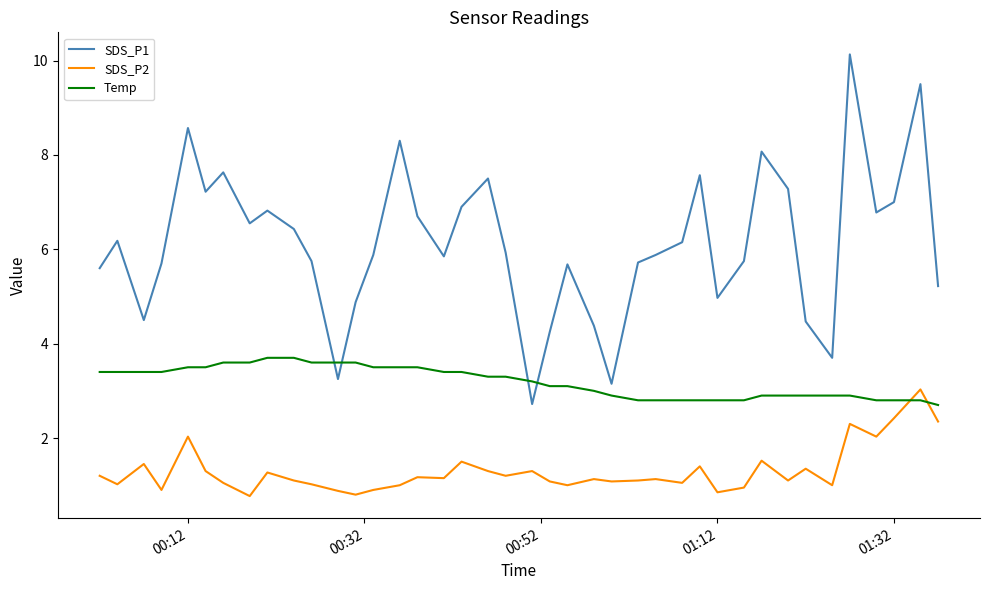

What is the lowest value of the Temp series?

2.7